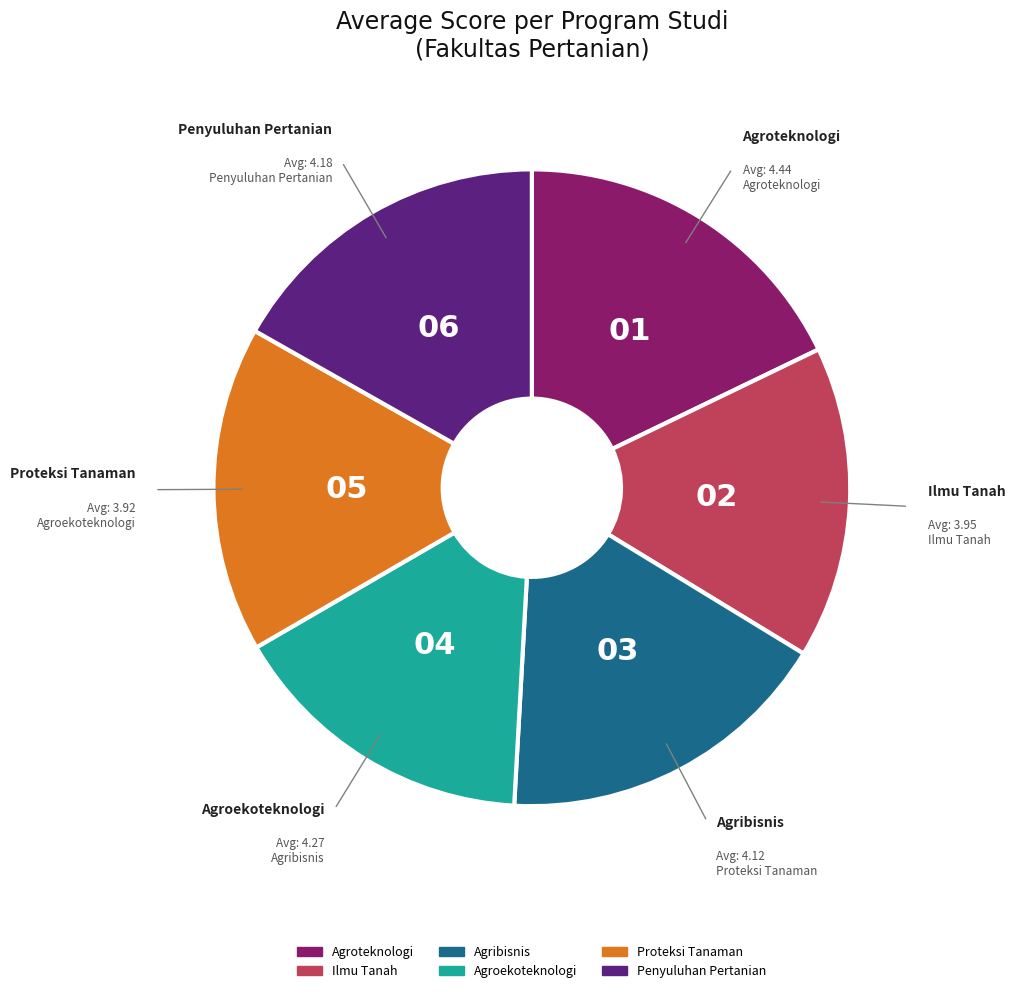

Does any single category account for the majority?

No